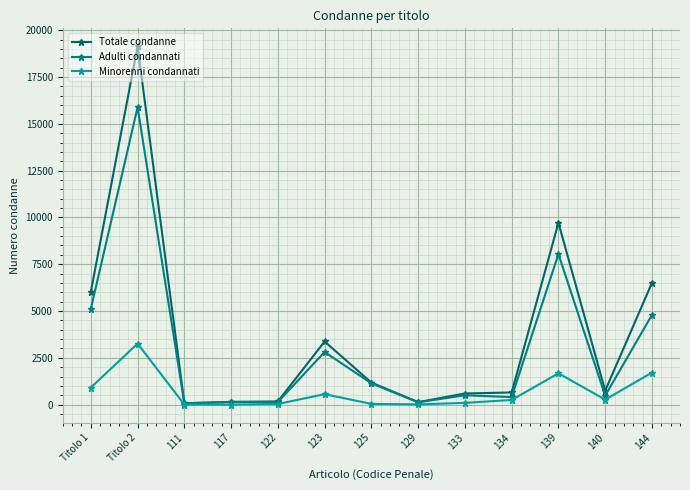

What is the lowest value of the Totale condanne series?

71